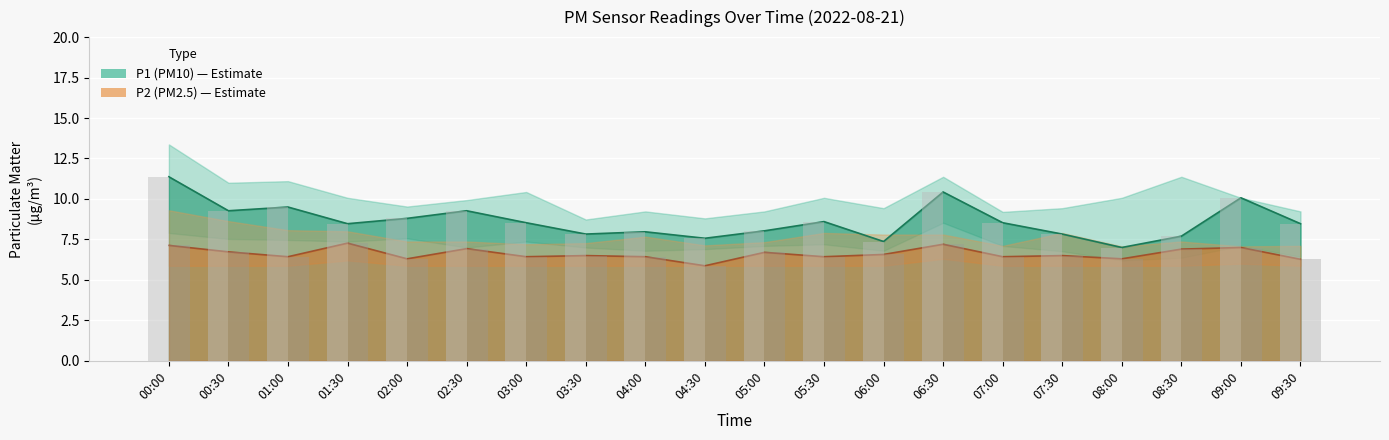

List the series in order of their peak value, lowest first.

P2_lower, P2, P1_lower, P2_upper, P1, P1_upper